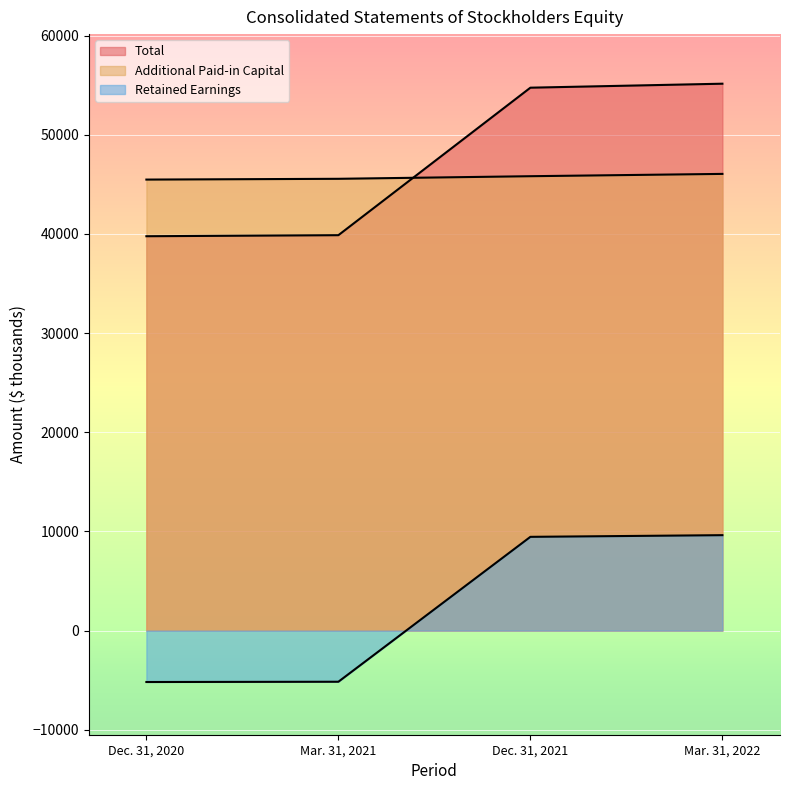

At Mar. 31, 2022, list the series in order from largest to smallest.

Total, Additional Paid-in Capital, Retained Earnings